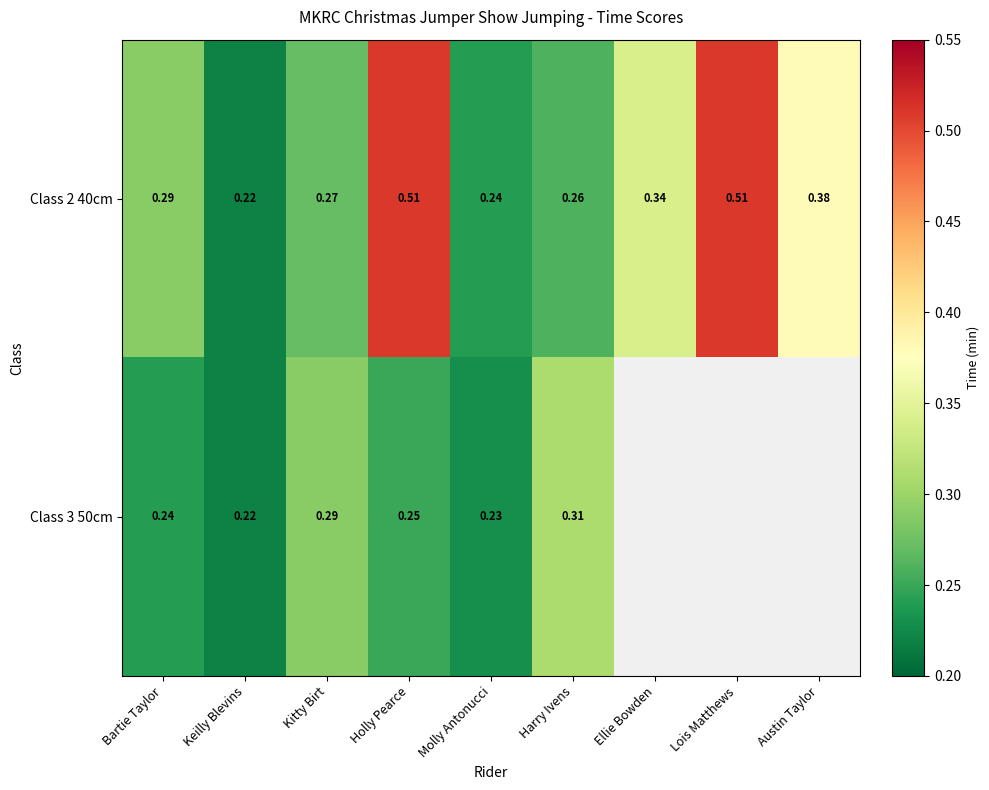

Is the value of Class 3 50cm at Molly Antonucci greater than the value of Class 2 40cm at Keilly Blevins?

Yes